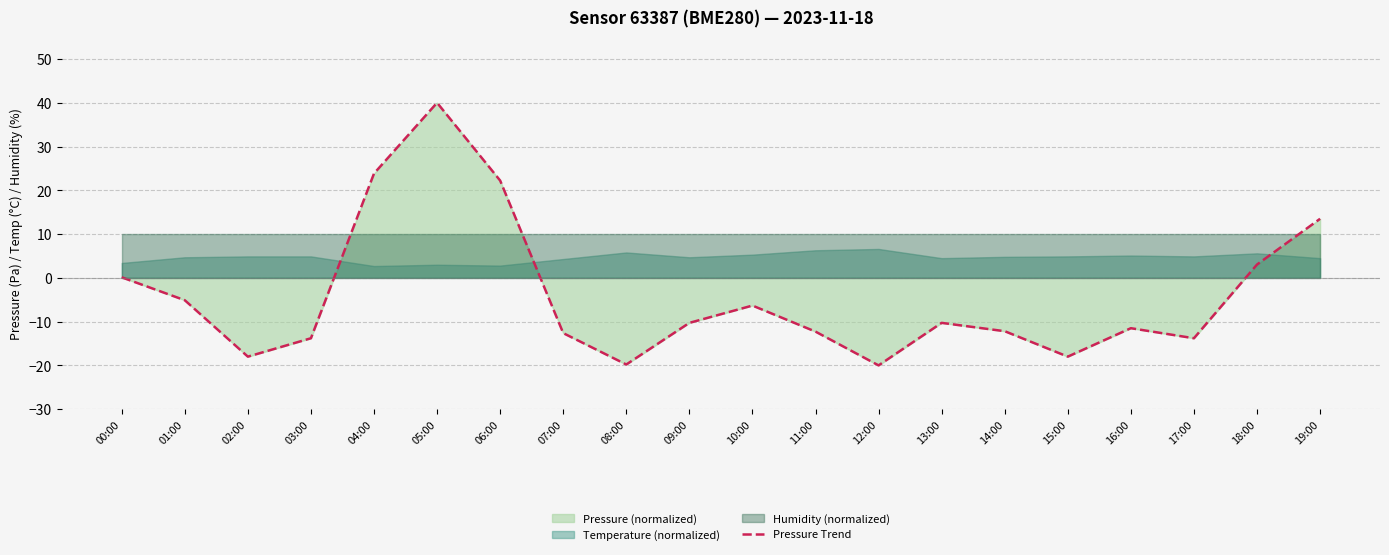

What value does the data have at 04:00?

23.8